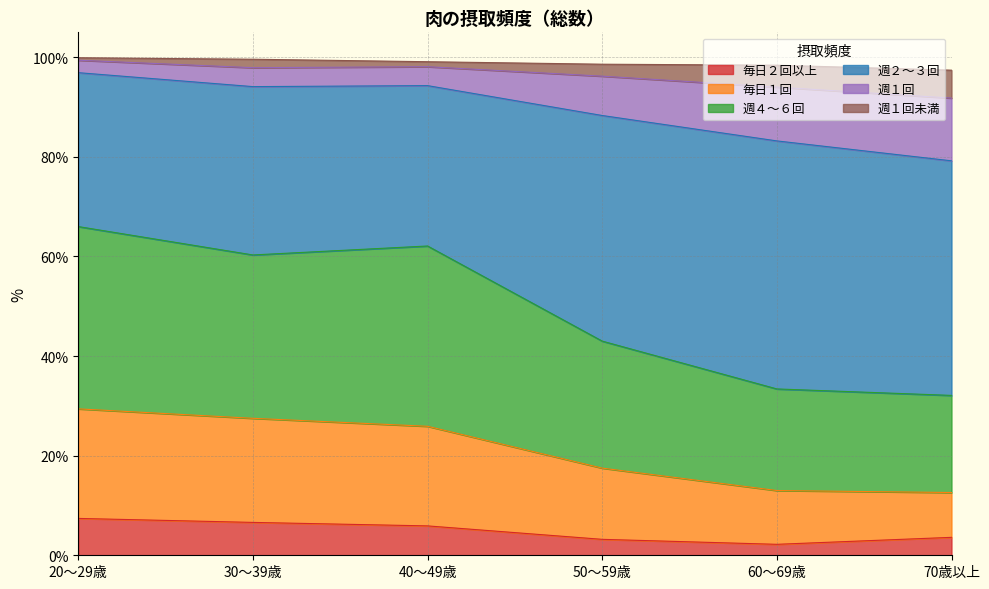

Does the chart have visible grid lines?

Yes